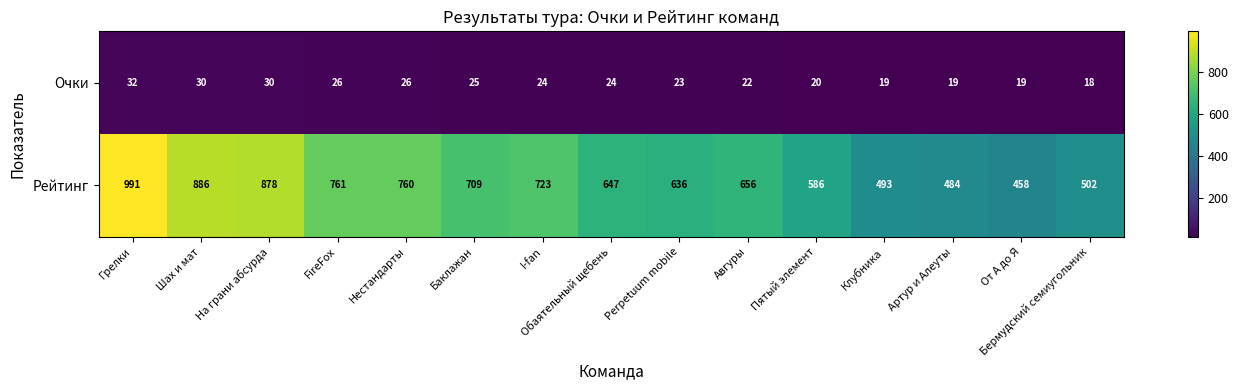

Rank the series by their maximum value, from lowest to highest.

Очки, Рейтинг